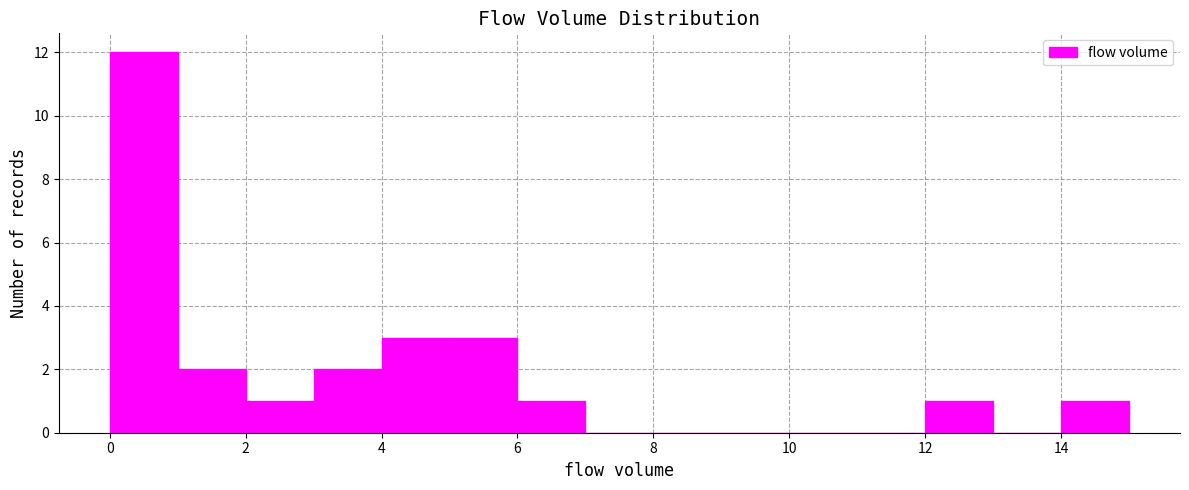

Reading left to right, transcribe this chart: for each bar, give the range it covers on the x-axis and its height. The values are not printed on the chart, so give them approximately, as read against the axis.

0 to 1: 12
1 to 2: 2
2 to 3: 1
3 to 4: 2
4 to 5: 3
5 to 6: 3
6 to 7: 1
7 to 8: 0
8 to 9: 0
9 to 10: 0
10 to 11: 0
11 to 12: 0
12 to 13: 1
13 to 14: 0
14 to 15: 1